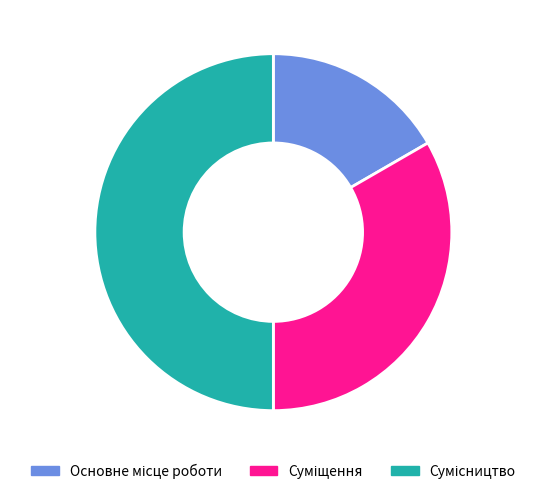

Which has a higher value, Сумісництво or Суміщення?

Сумісництво